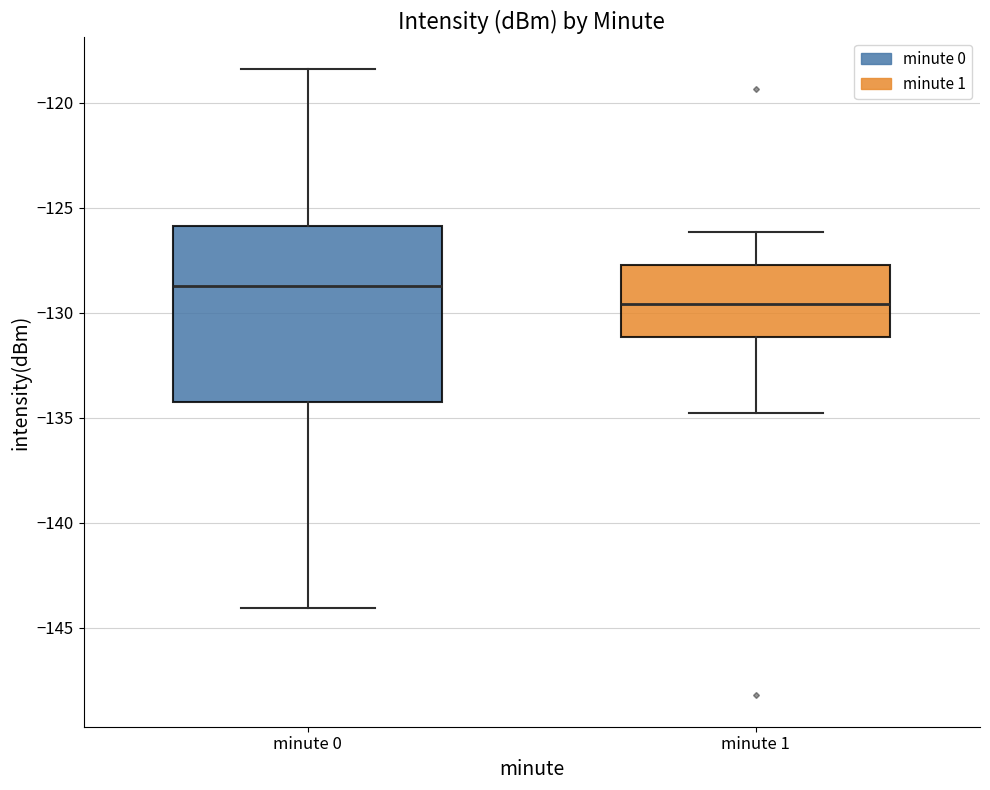

Which box has the highest median line?

minute 0